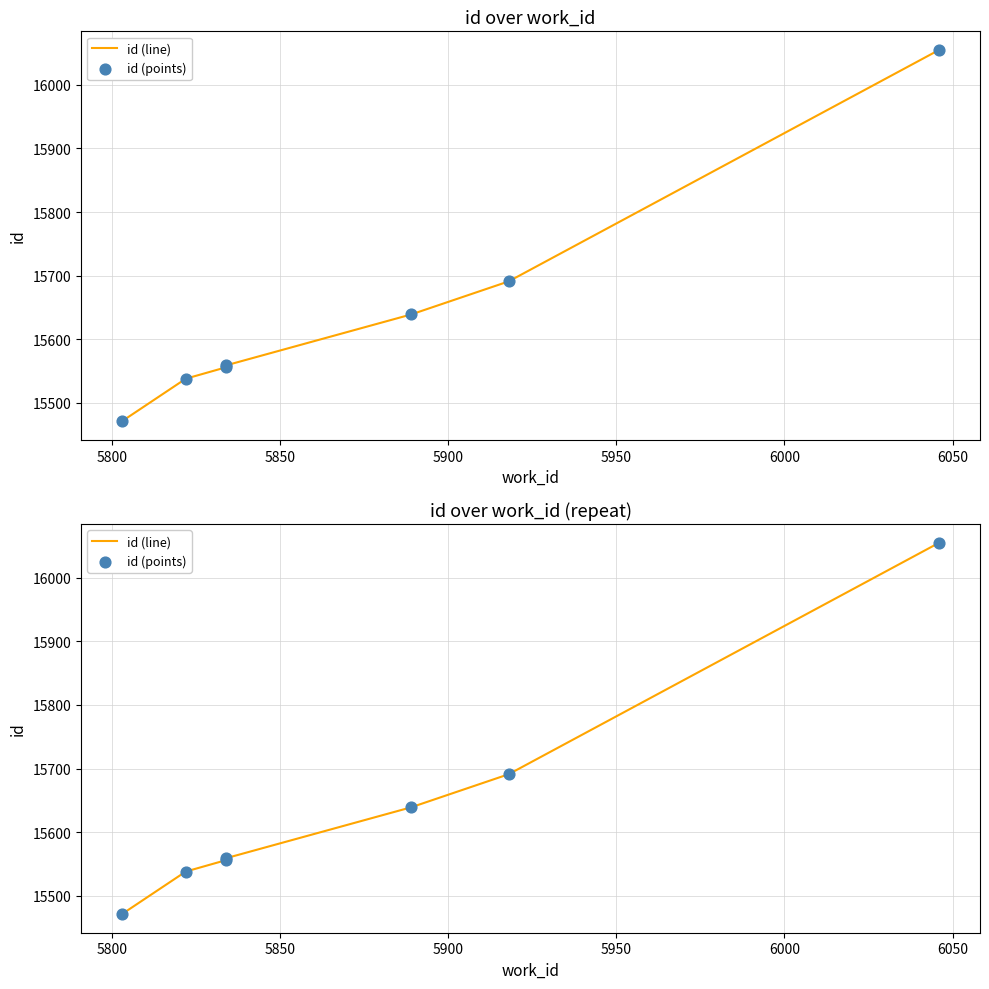

What is the total value across all series at 5900?

31118